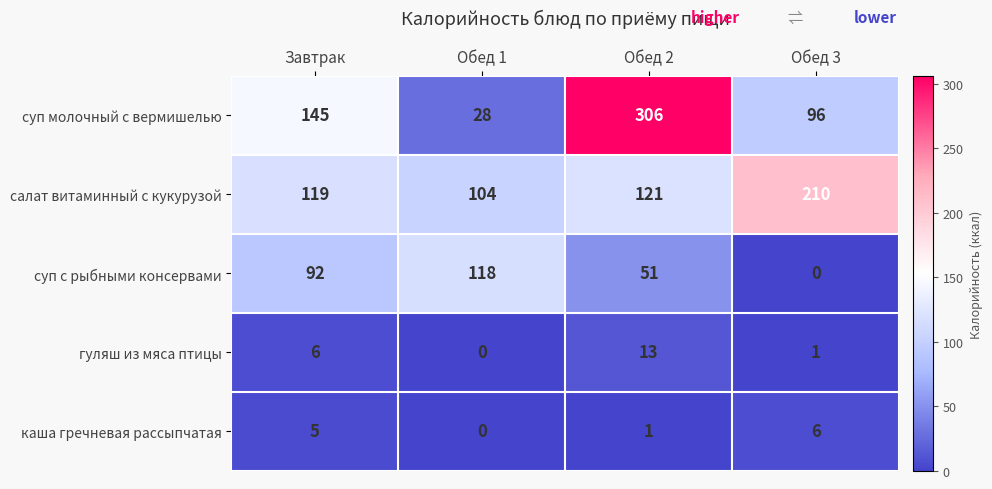

List the series in order of their peak value, highest first.

суп молочный с вермишелью, салат витаминный с кукурузой, суп с рыбными консервами, гуляш из мяса птицы, каша гречневая рассыпчатая